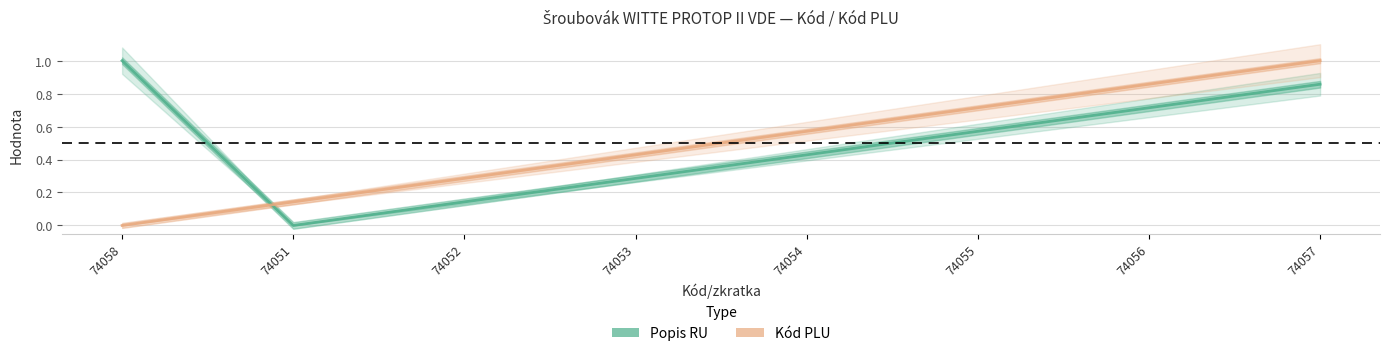

How many positive values does the Kód PLU (normalised) series have?

7